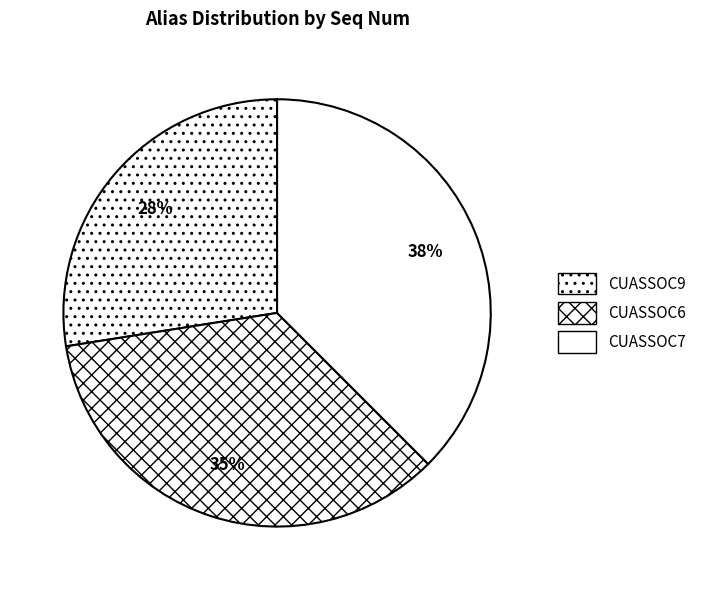

Which has a higher value, CUASSOC9 or CUASSOC6?

CUASSOC6